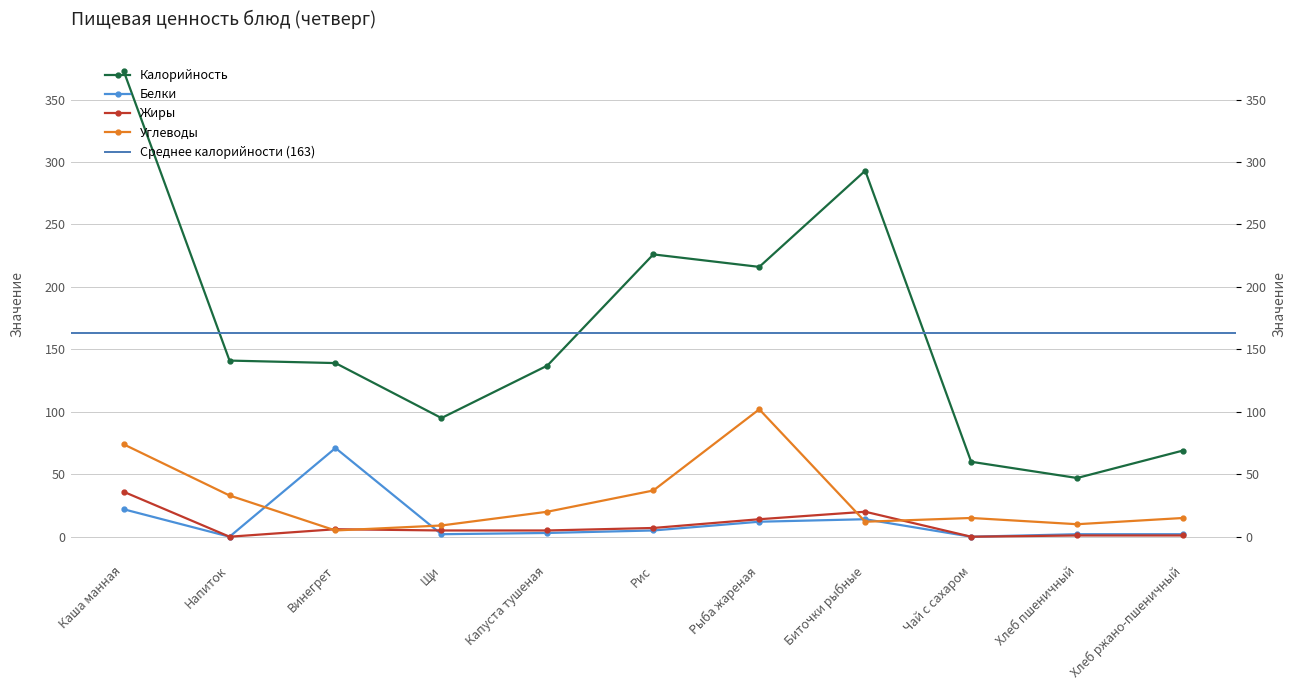

Reading left to right, transcribe all the data shown in this chart.

Калорийность: Каша манная=373	Напиток=141	Винегрет=139	Щи=95	Капуста тушеная=137	Рис=226	Рыба жареная=216	Биточки рыбные=293	Чай с сахаром=60	Хлеб пшеничный=47	Хлеб ржано-пшеничный=69
Белки: Каша манная=22	Напиток=0	Винегрет=71	Щи=2	Капуста тушеная=3	Рис=5	Рыба жареная=12	Биточки рыбные=14	Чай с сахаром=0	Хлеб пшеничный=2	Хлеб ржано-пшеничный=2
Жиры: Каша манная=36	Напиток=0	Винегрет=6	Щи=5	Капуста тушеная=5	Рис=7	Рыба жареная=14	Биточки рыбные=20	Чай с сахаром=0	Хлеб пшеничный=1	Хлеб ржано-пшеничный=1
Углеводы: Каша манная=74	Напиток=33	Винегрет=5	Щи=9	Капуста тушеная=20	Рис=37	Рыба жареная=102	Биточки рыбные=12	Чай с сахаром=15	Хлеб пшеничный=10	Хлеб ржано-пшеничный=15